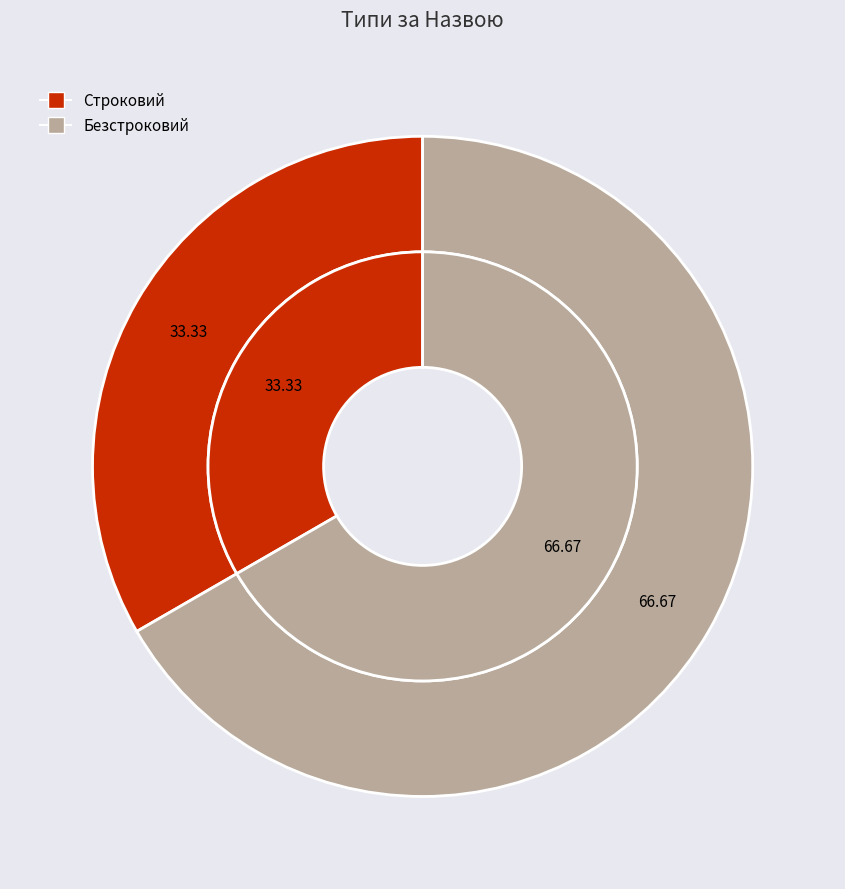

Which category has the smallest portion of the pie?

Строковий